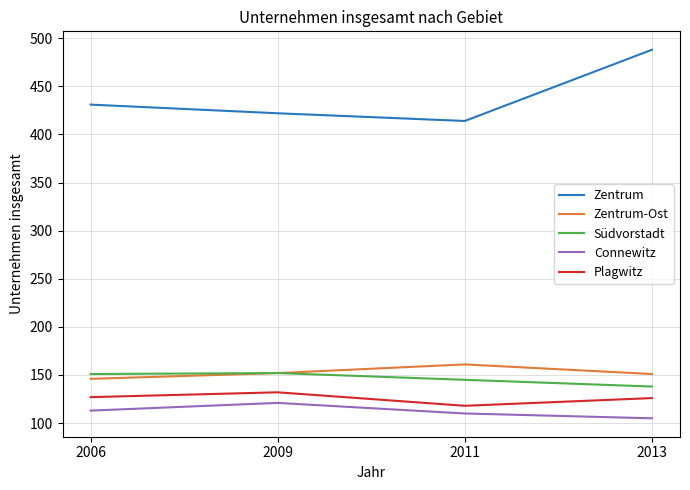

How many Connewitz values are between 110 and 121?

3